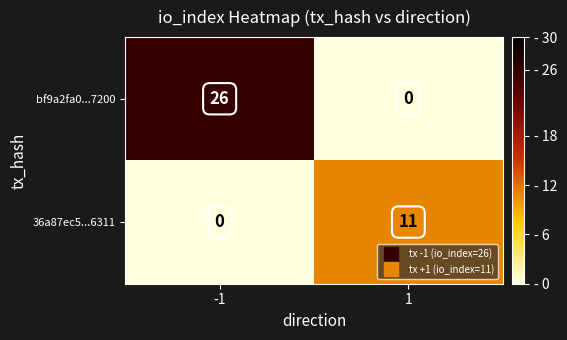

Which series changed the most between -1 and 1?

bf9a2fa0...7200